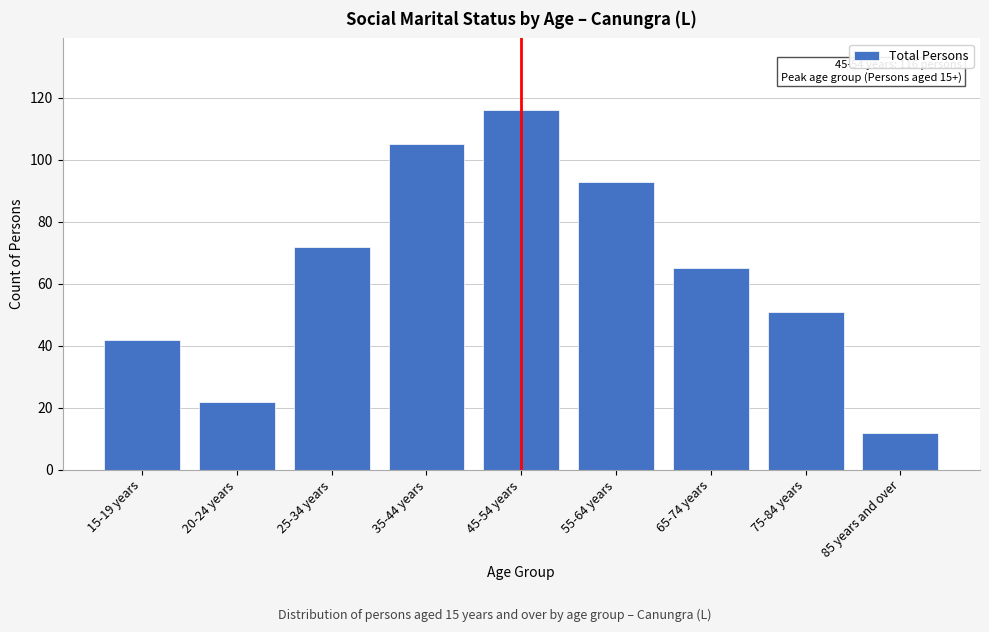

Reading left to right, list all the values displayed in this chart.

15-19 years=42	20-24 years=22	25-34 years=72	35-44 years=105	45-54 years=116	55-64 years=93	65-74 years=65	75-84 years=51	85 years and over=12